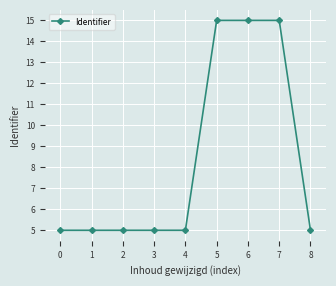

What is the sum of the values at 0 and 2?

10.0